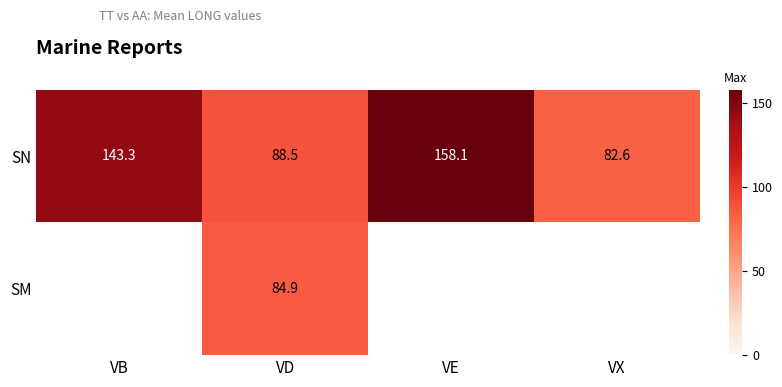

What is the difference between the second highest and second lowest values in the SN series?

54.8